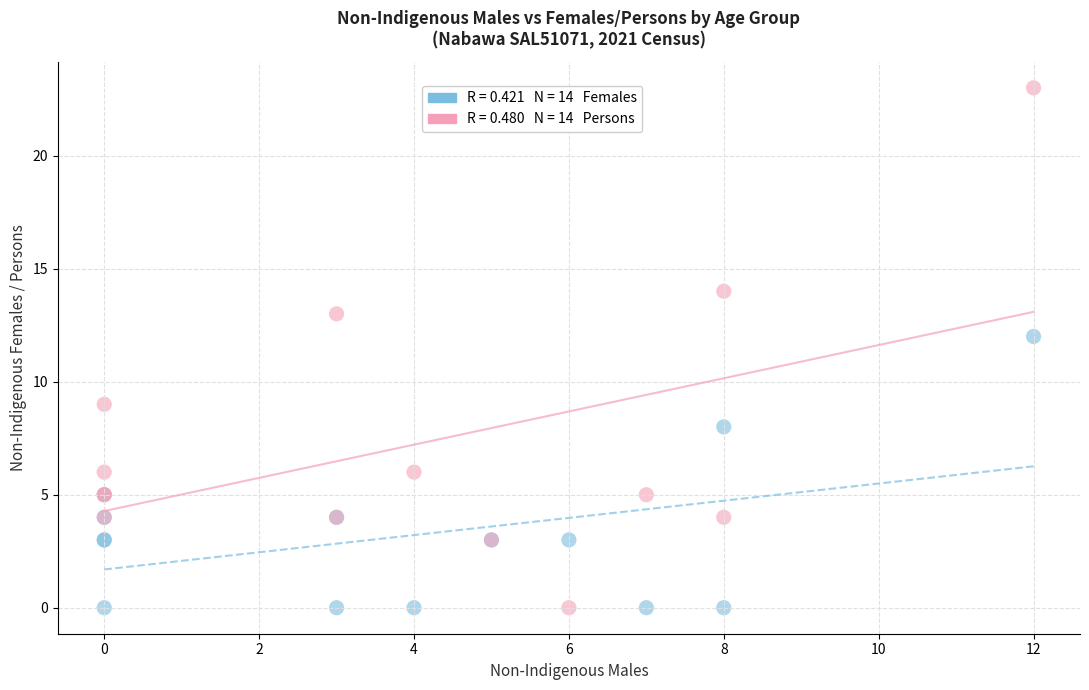

Across all series, what Y value is closest to 11?

12